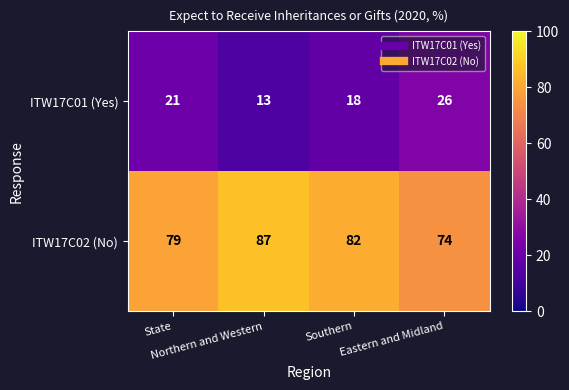

What is the spread (max minus min) of values at State?

58